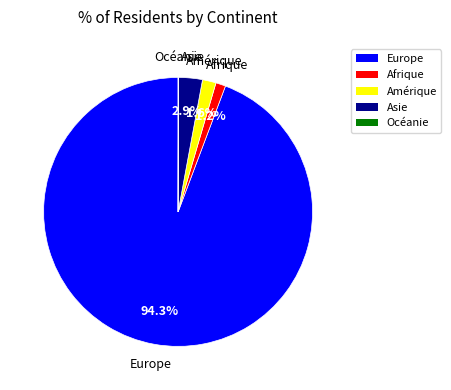

What is the largest slice in the pie chart?

Europe